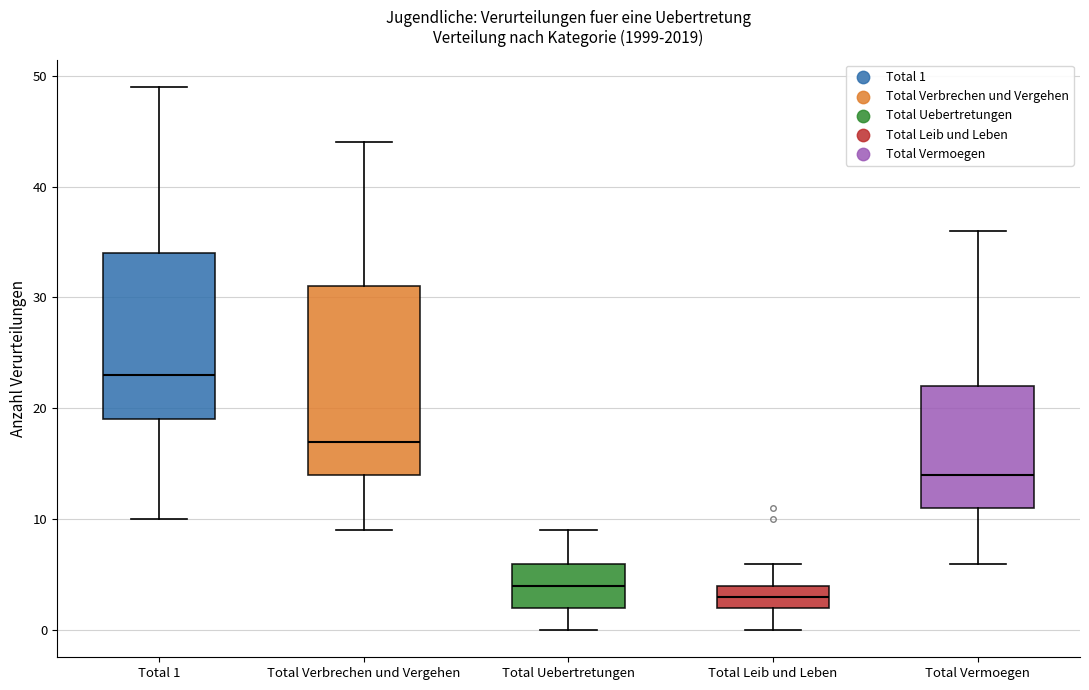

Where does the median line of the box for Total Leib und Leben sit on the y-axis? The values are not printed on the chart, so give them approximately, as read against the axis.

3